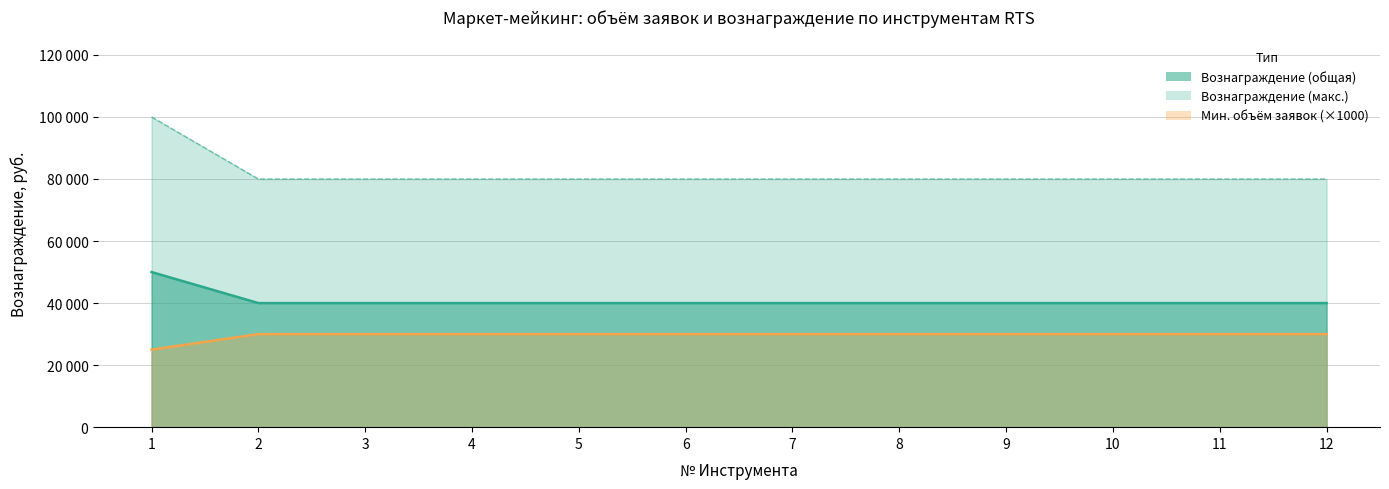

What is the sum of all Duration General values?

980000